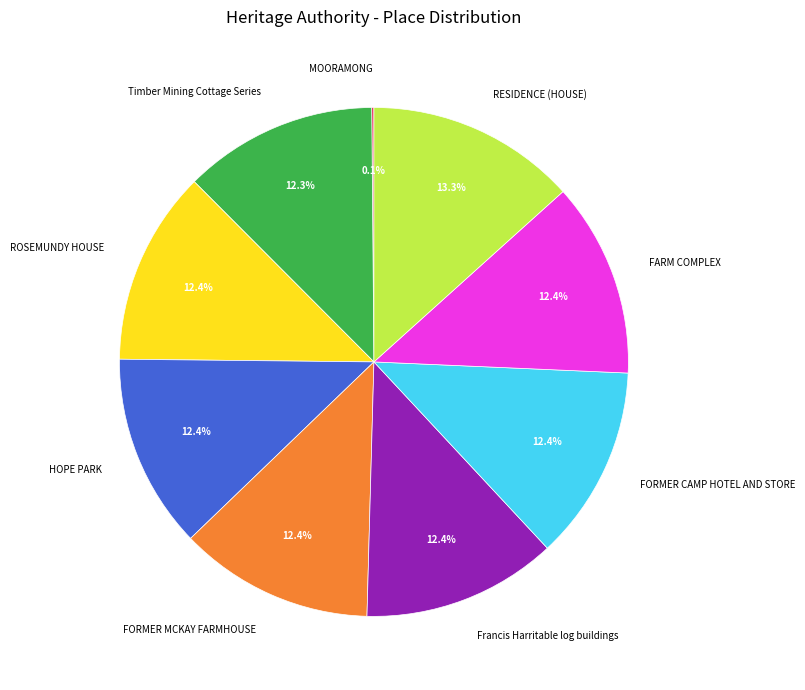

To the nearest percent, what is the difference between the FORMER MCKAY FARMHOUSE and RESIDENCE (HOUSE) slice percentages?

1%